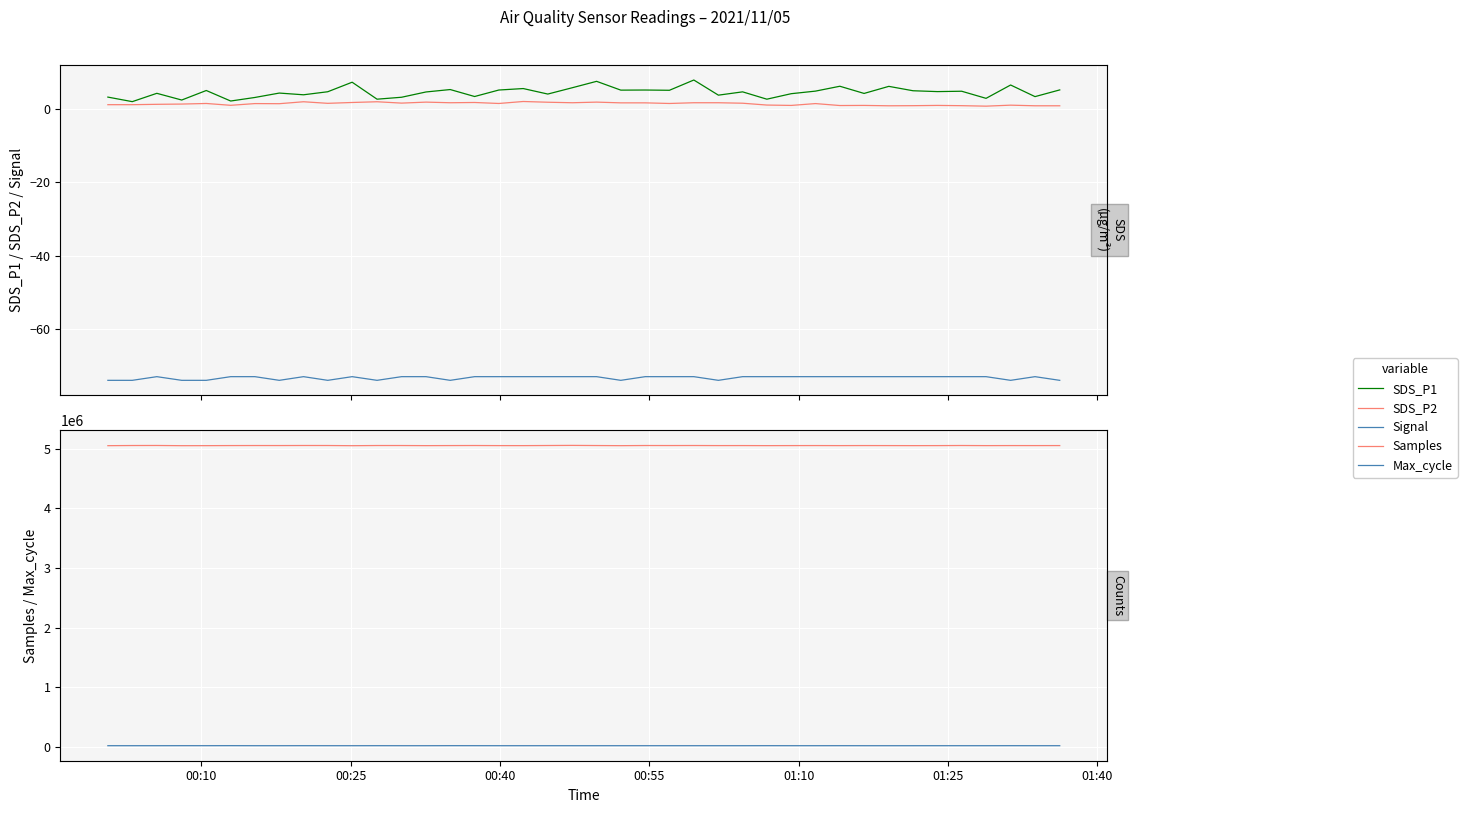

What is the value of the SDS_P1 point at the 32nd from the left?

4.3